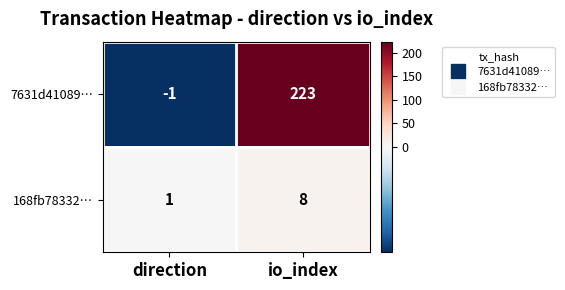

What is the total value across all series at io_index?

231